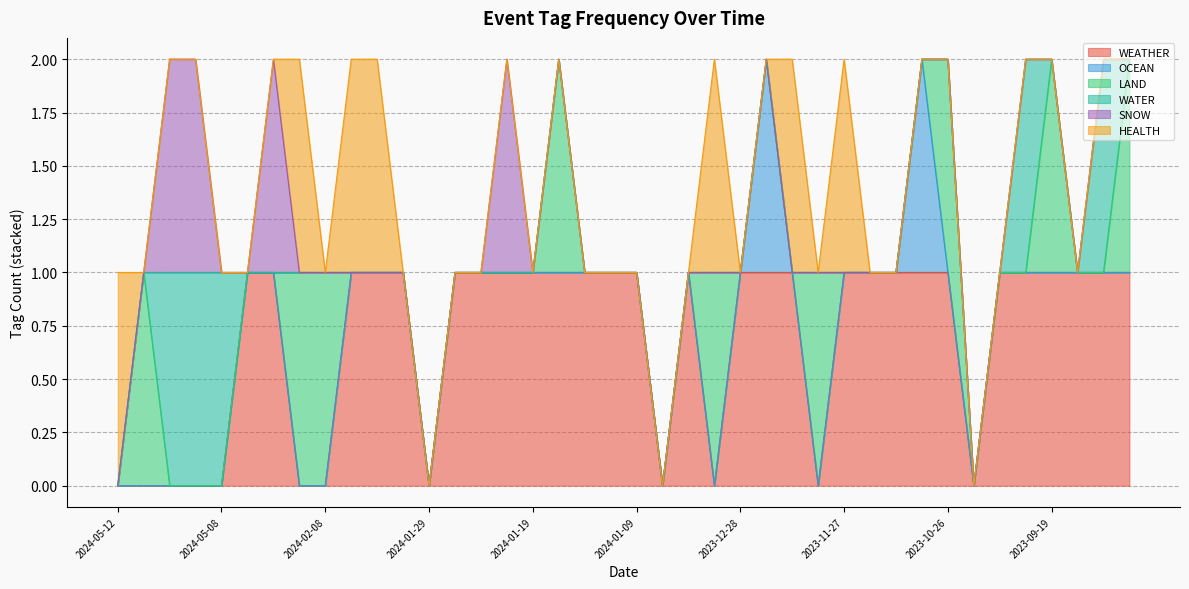

Reading left to right, list all the values displayed in this chart.

WEATHER: 0	0	0	0	0	1	1	0	0	1	1	1	0	1	1	1	1	1	1	1	1	0	1	0	1	1	1	0	1	1	1	1	1	0	1	1	1	1	1	1
OCEAN: 0	0	0	0	0	0	0	0	0	0	0	0	0	0	0	0	0	0	0	0	0	0	0	0	0	1	0	0	0	0	0	1	0	0	0	0	0	0	0	0
LAND: 0	1	0	0	0	0	0	1	1	0	0	0	0	0	0	0	0	1	0	0	0	0	0	1	0	0	0	1	0	0	0	0	1	0	0	0	1	0	0	1
WATER: 0	0	1	1	1	0	0	0	0	0	0	0	0	0	0	0	0	0	0	0	0	0	0	0	0	0	0	0	0	0	0	0	0	0	0	1	0	0	1	0
SNOW: 0	0	1	1	0	0	1	0	0	0	0	0	0	0	0	1	0	0	0	0	0	0	0	0	0	0	0	0	0	0	0	0	0	0	0	0	0	0	0	0
HEALTH: 1	0	0	0	0	0	0	1	0	1	1	0	0	0	0	0	0	0	0	0	0	0	0	1	0	0	1	0	1	0	0	0	0	0	0	0	0	0	0	0